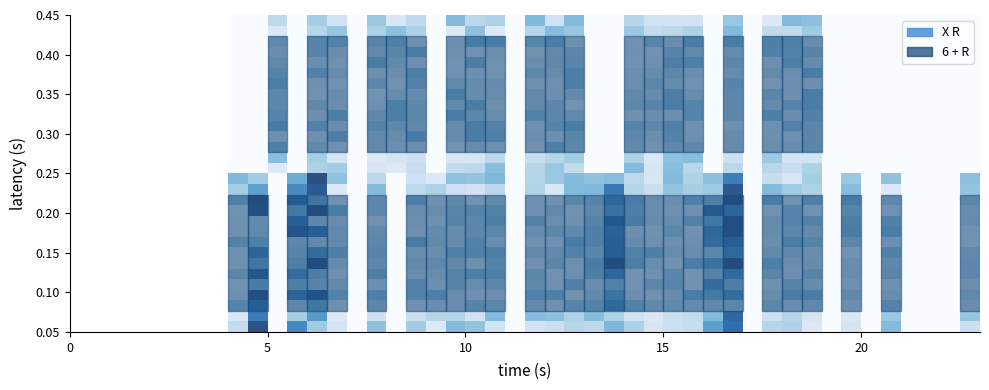

What is the maximum value shown in the chart?

2.0